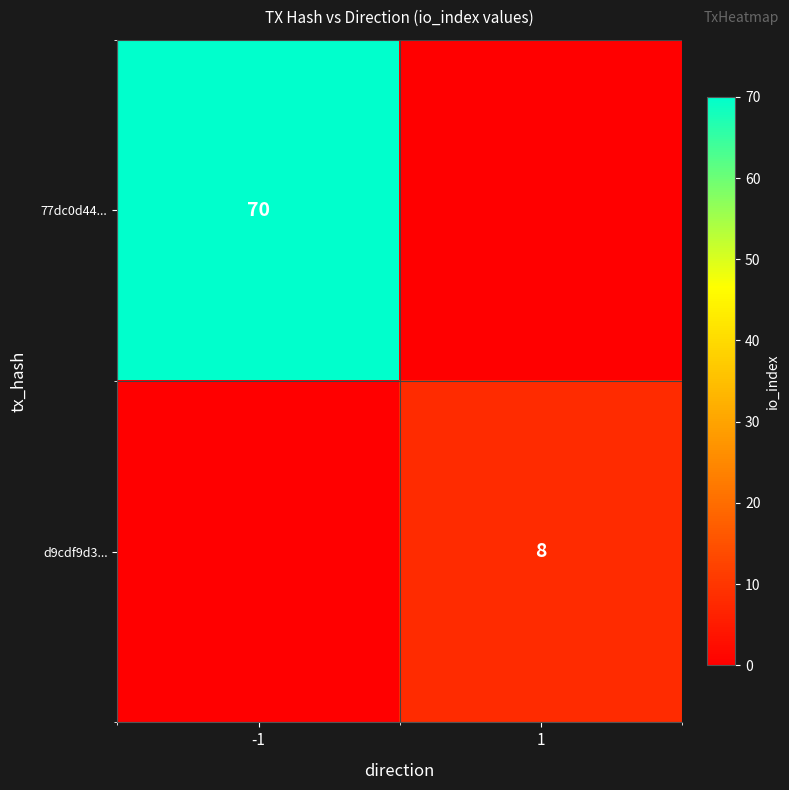

At which label does 77dc0d44... reach its minimum?

1